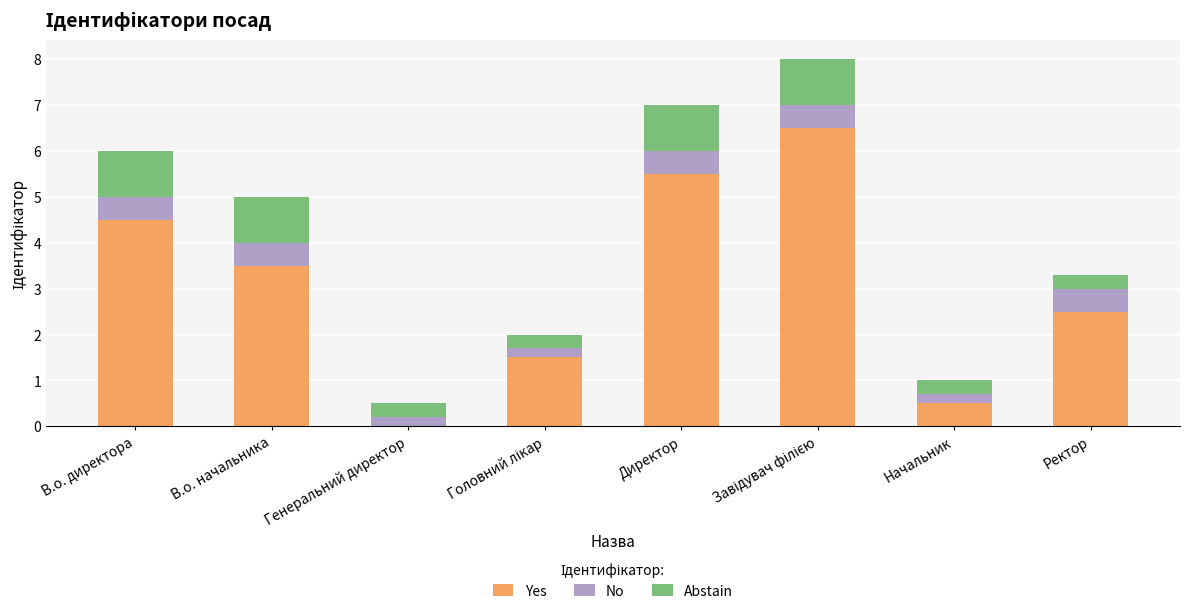

What is the total value across all series at Начальник?

1.0